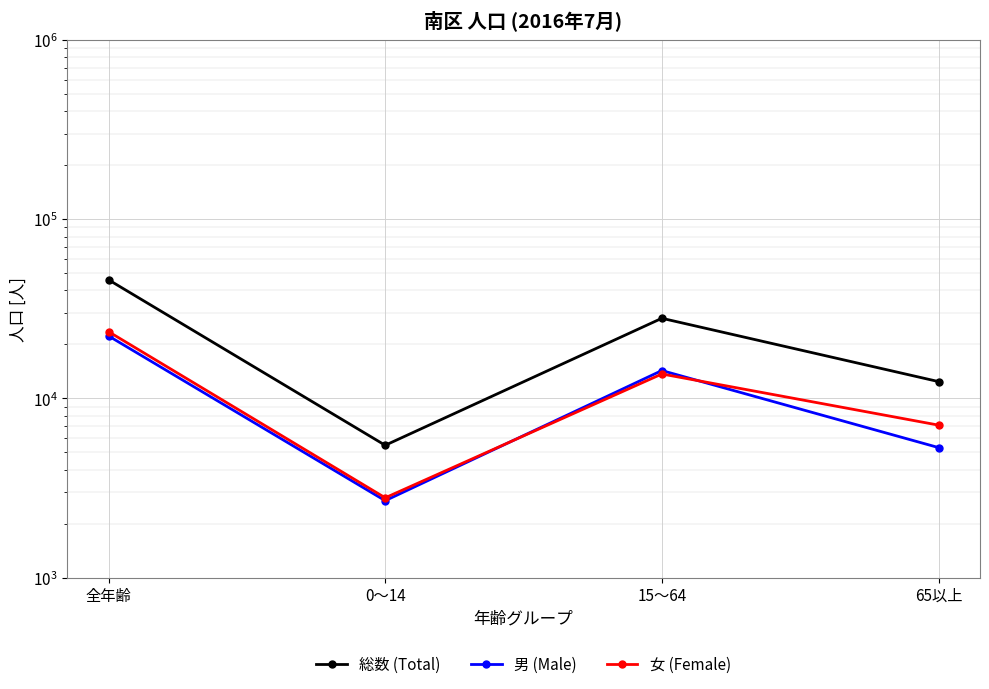

Read the 女 (Female) value at 0～14, to the nearest 10.

2790